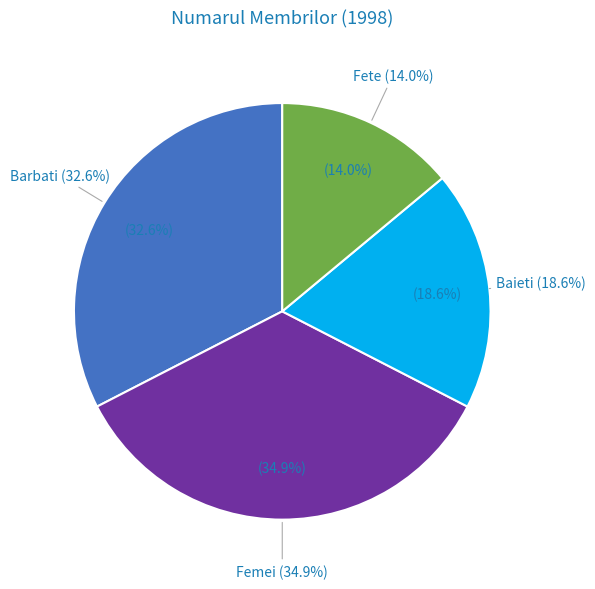

How many segments does this pie chart have?

4